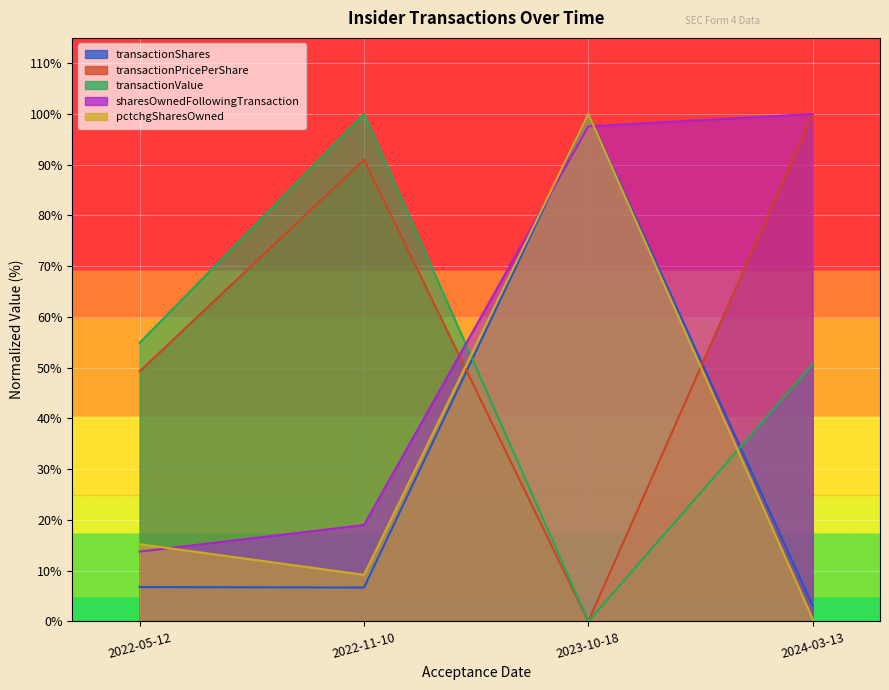

Reading left to right, list all the values displayed in this chart.

transactionShares: 6.8	6.7	100.0	3.1
transactionPricePerShare: 49.3	91.0	0.0	100.0
transactionValue: 54.9	100.0	0.0	50.7
sharesOwnedFollowingTransaction: 13.8	19.0	97.6	100.0
pctchgSharesOwned: 15.2	9.2	100.0	0.5